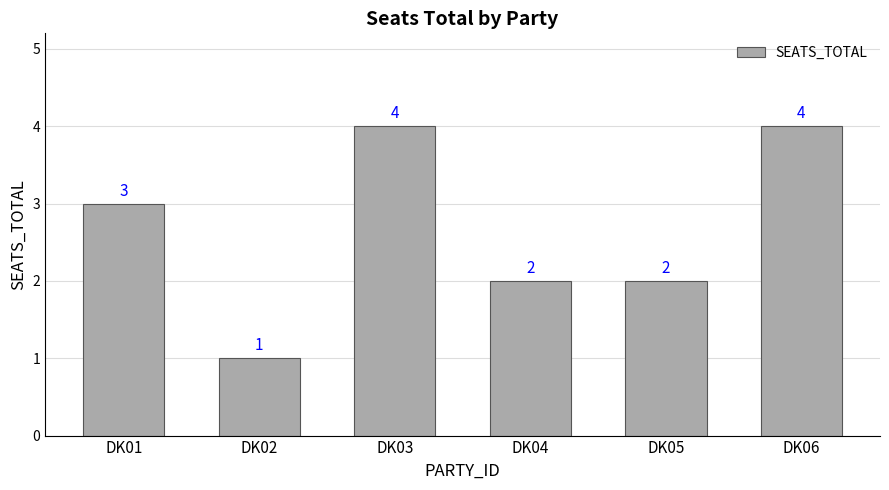

What is the difference between the maximum and minimum values?

3